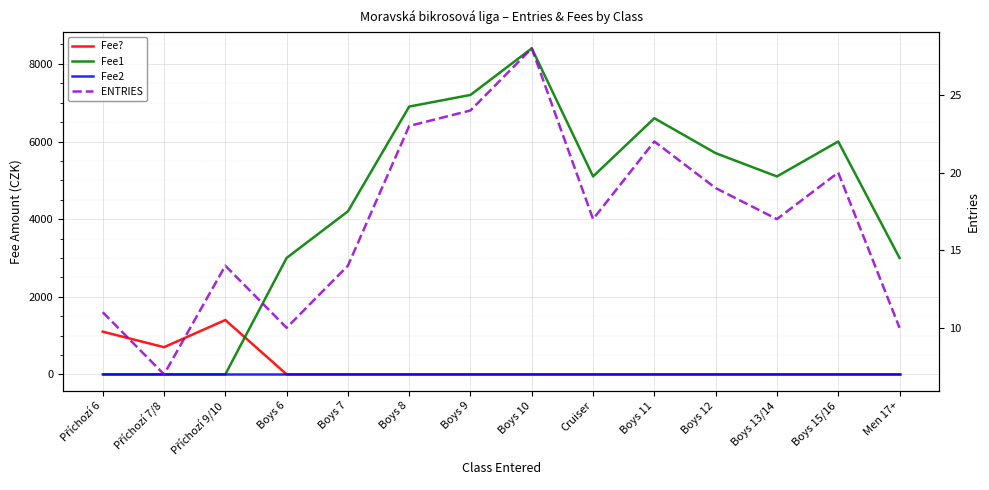

Where is the first local minimum for Fee1?

Cruiser